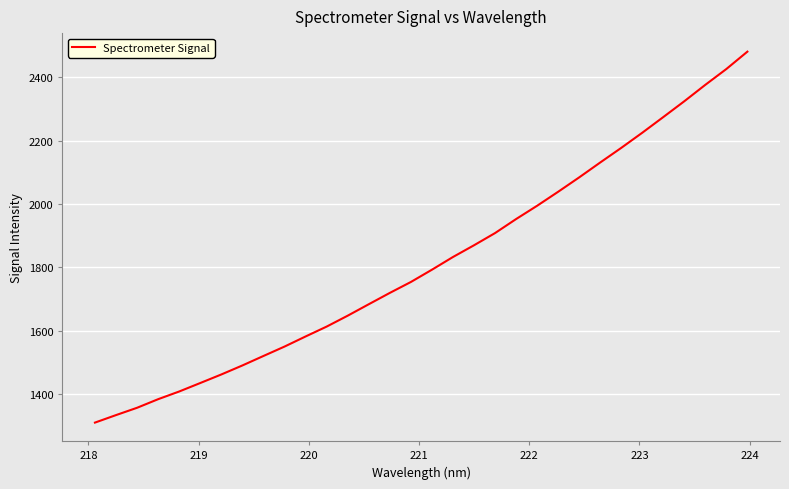

What is the minimum value shown in the chart?

1309.2